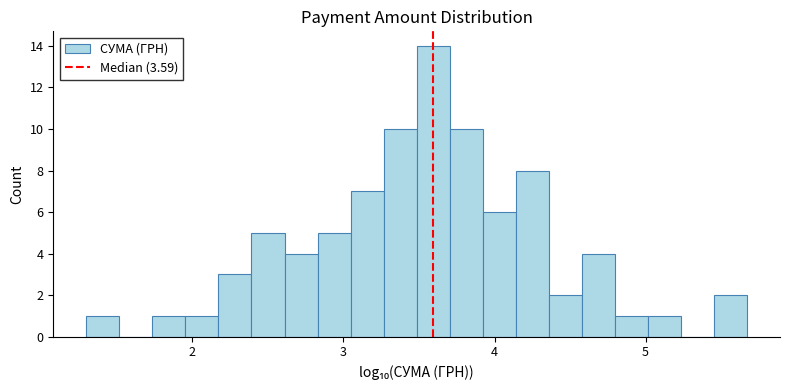

Read against the x-axis, roughly where is the centre of the tallest bar?

3.6